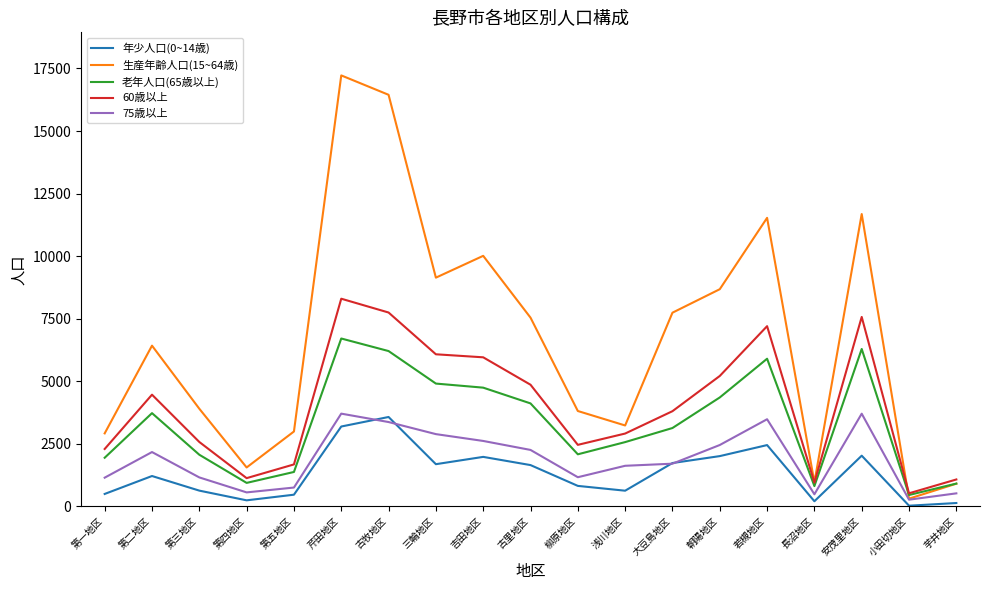

What is the difference between the 生産年齢人口(15~64歳) values at 大豆島地区 and 第五地区?

4750